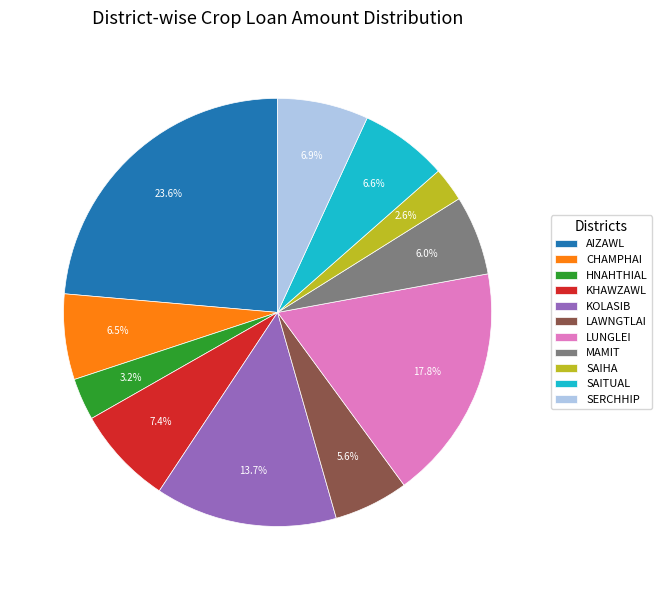

Does LAWNGTLAI account for over 50% of the chart?

No